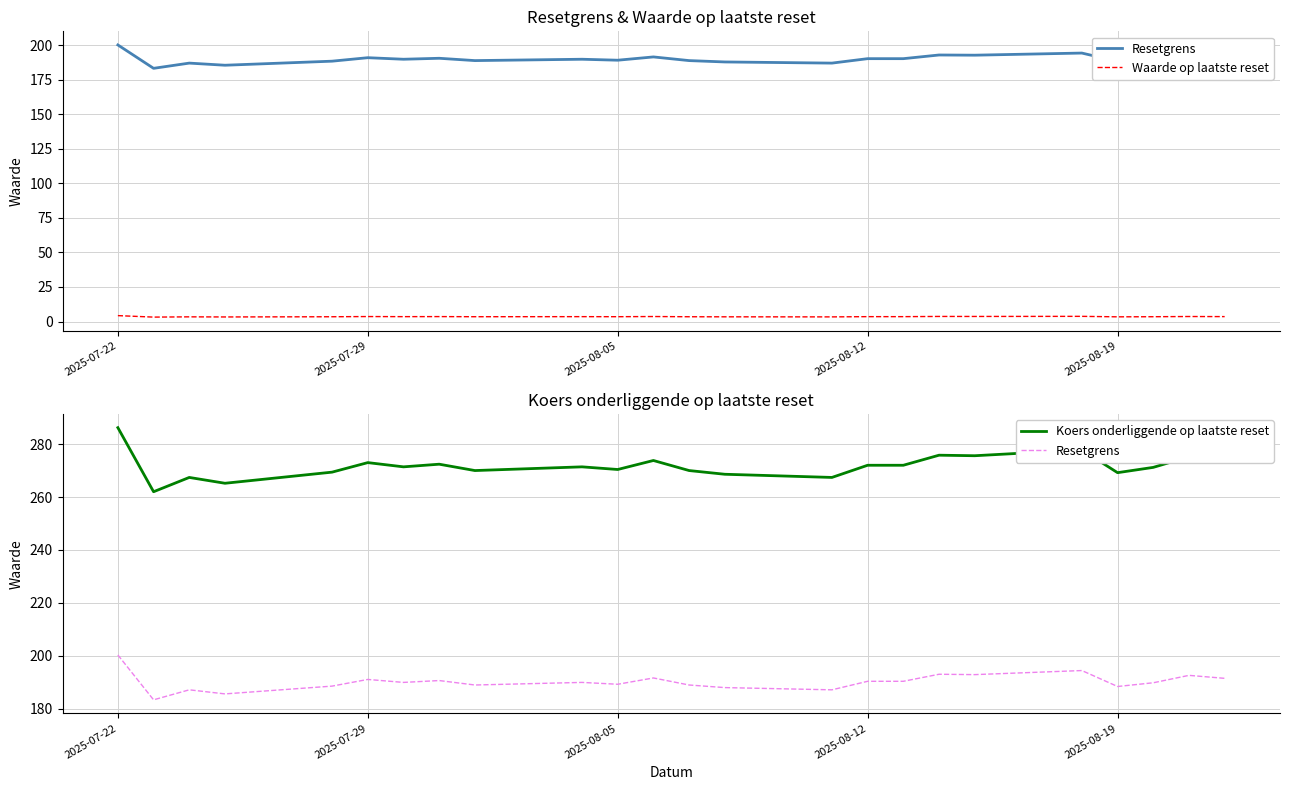

True or false: Waarde op laatste reset has a value of 3.4 at 2025-08-05.

True